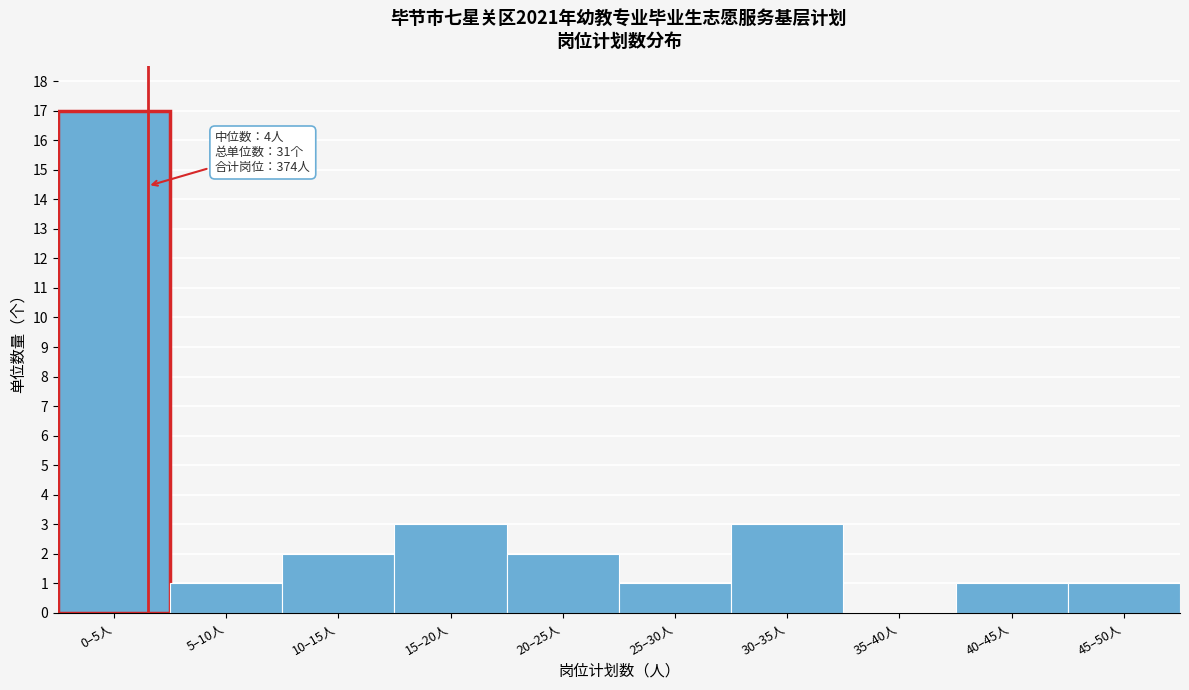

Reading left to right, list all the values displayed in this chart.

0–5人=17	5–10人=1	10–15人=2	15–20人=3	20–25人=2	25–30人=1	30–35人=3	35–40人=0	40–45人=1	45–50人=1